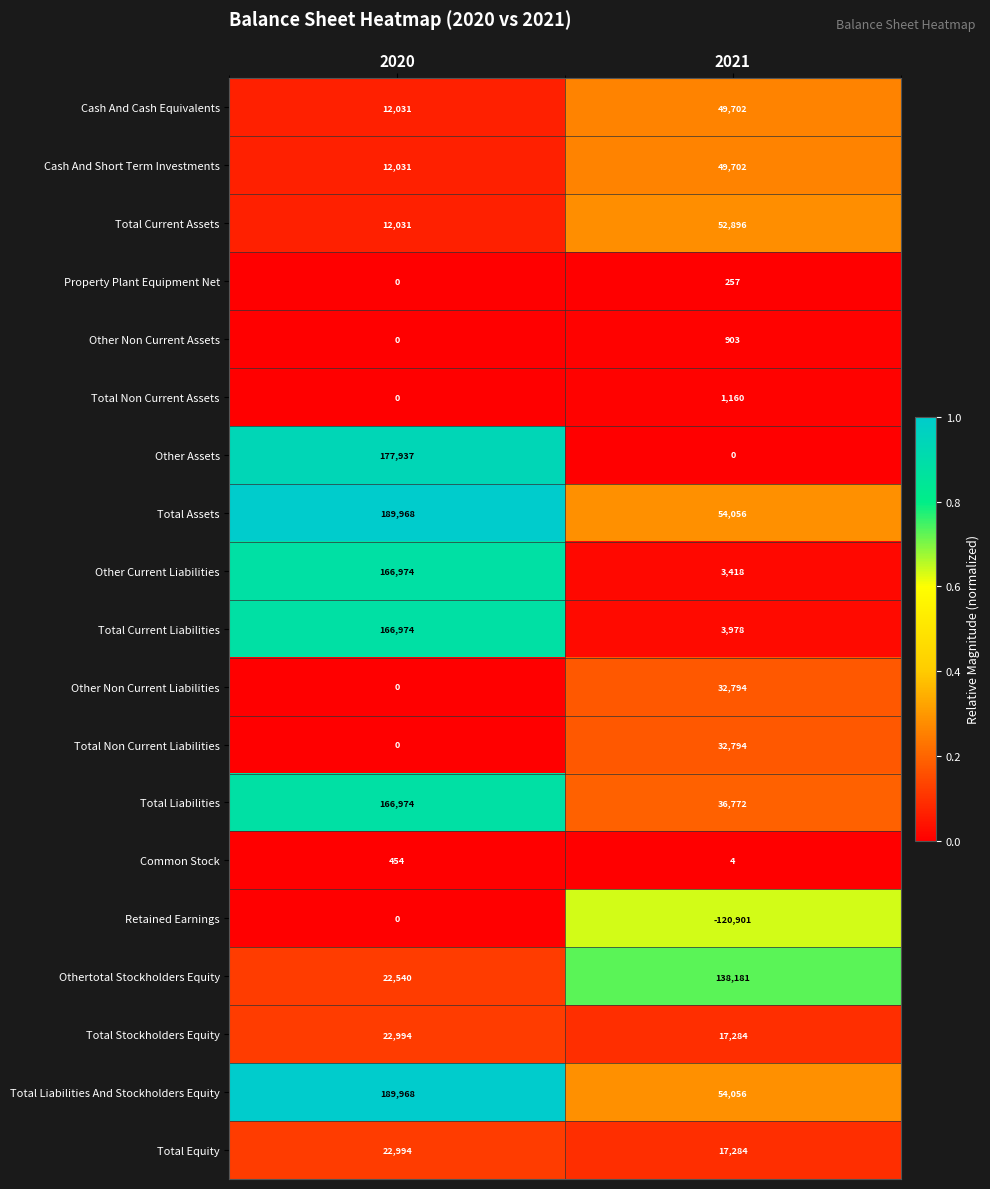

What is the difference between the Other Non Current Assets values at 2020 and 2021?

903